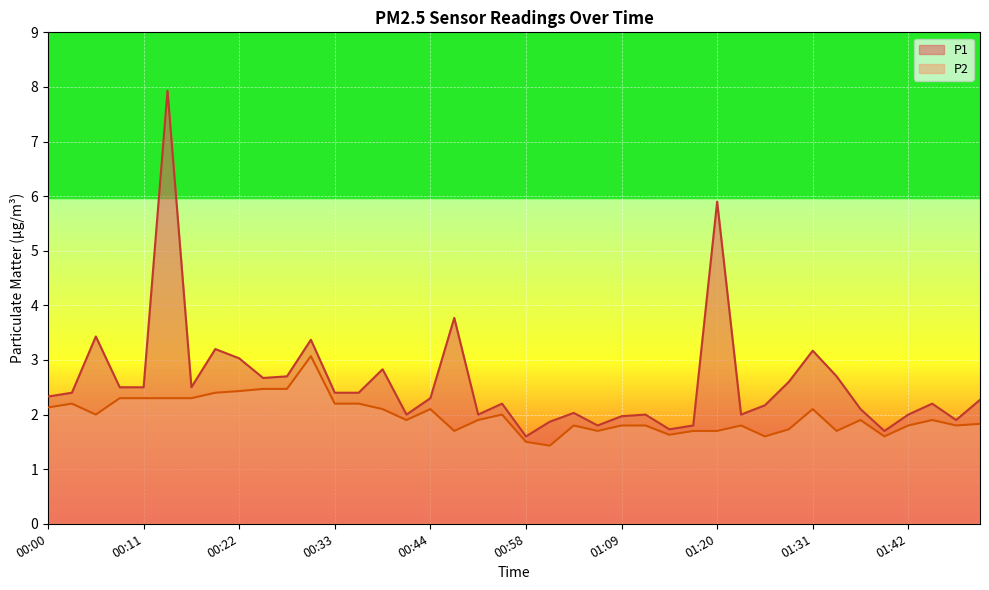

What is the value of the P1 point at the 25th from the left?

2.0